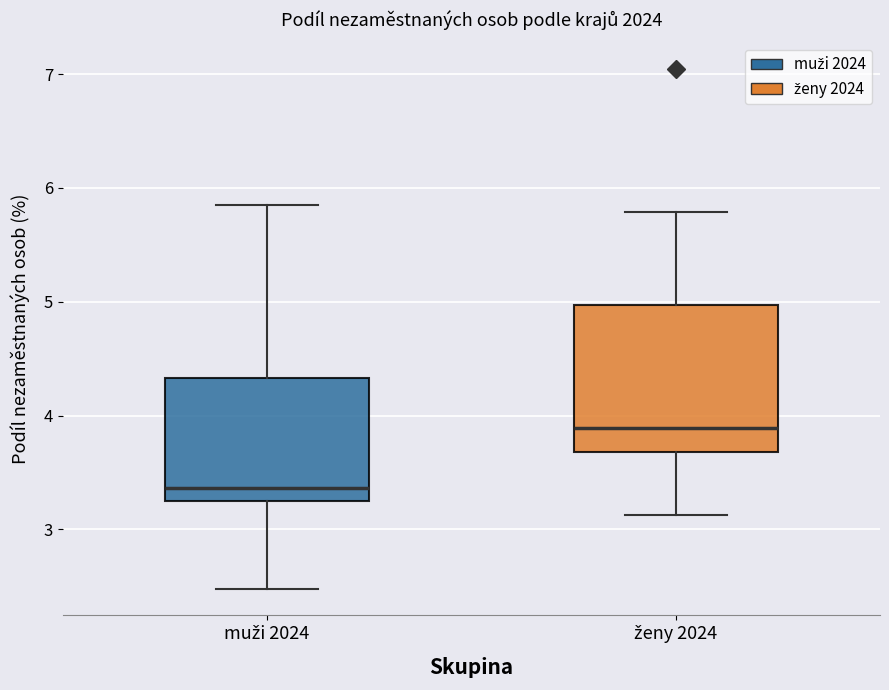

Which box's median line is the highest?

ženy 2024